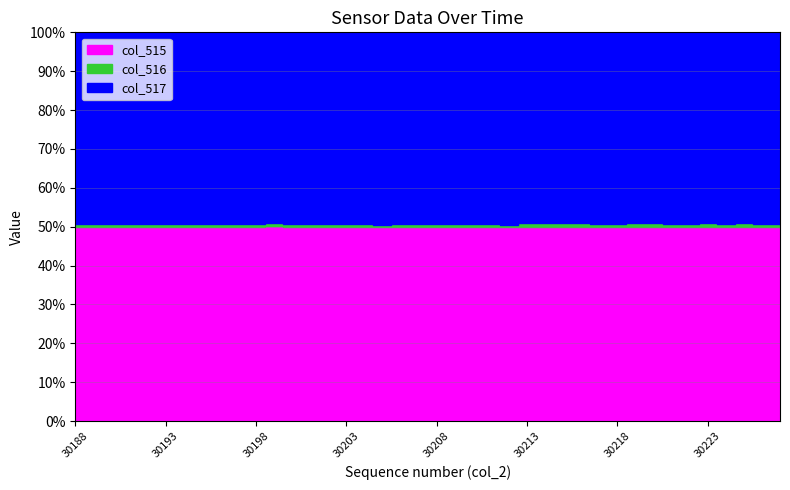

Which series has the largest total across all categories?

col_515